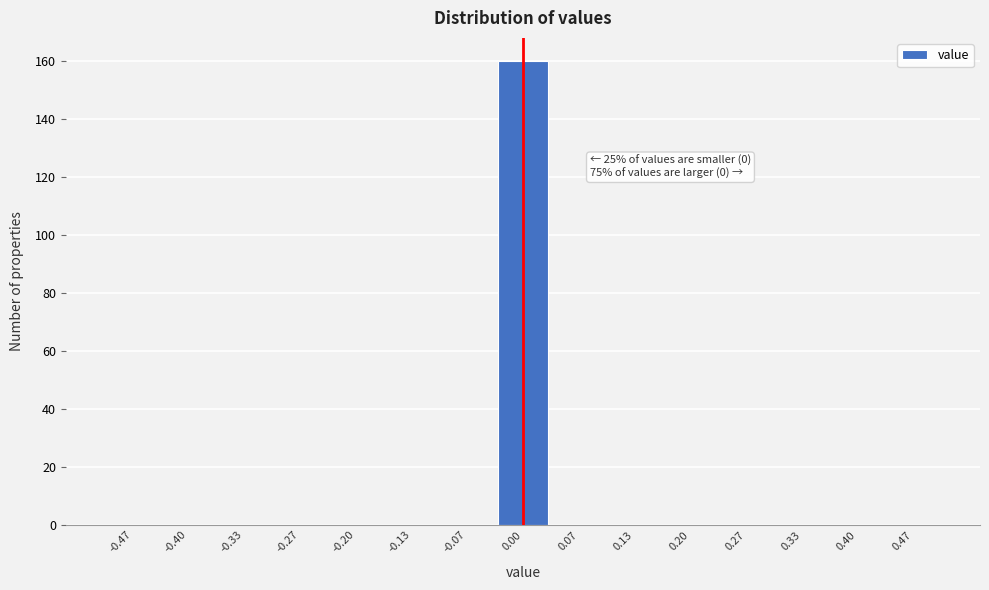

Over which range of the x-axis is the bar tallest?

-0.03 to 0.03